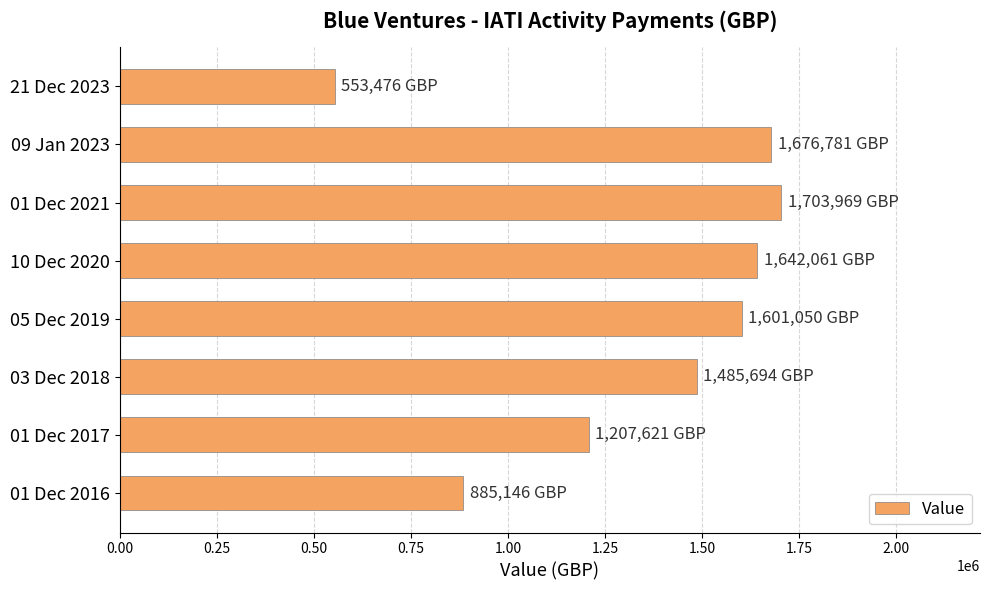

At which label is the value closest to 1128722?

01 Dec 2017